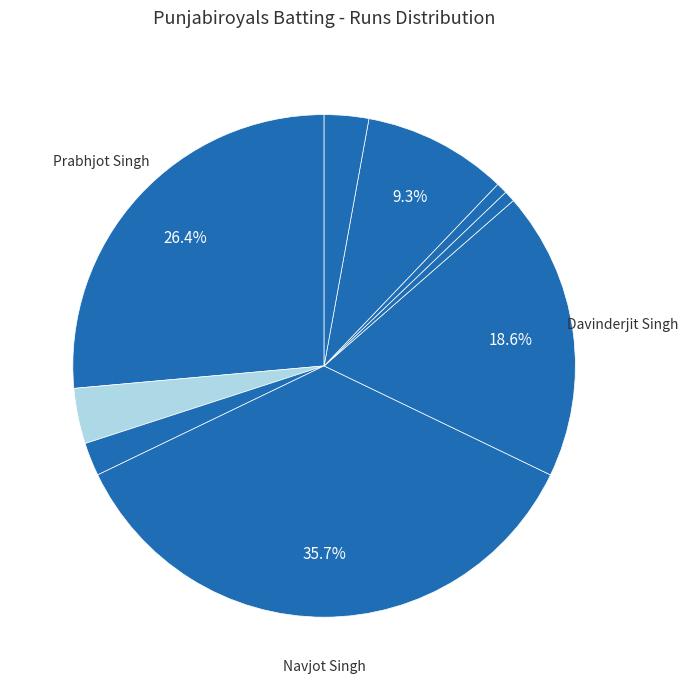

Does any single category account for the majority?

No